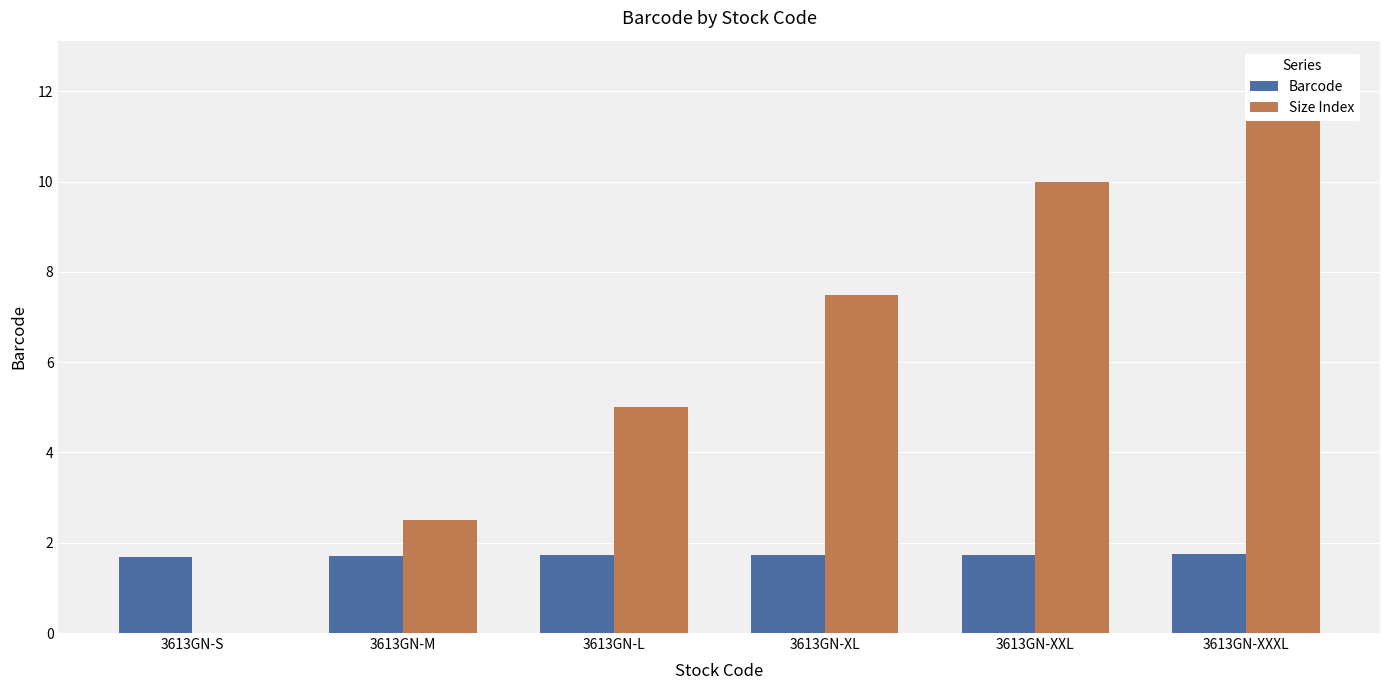

What is the value of the Size Index bar at the 4th from the left?

7.5